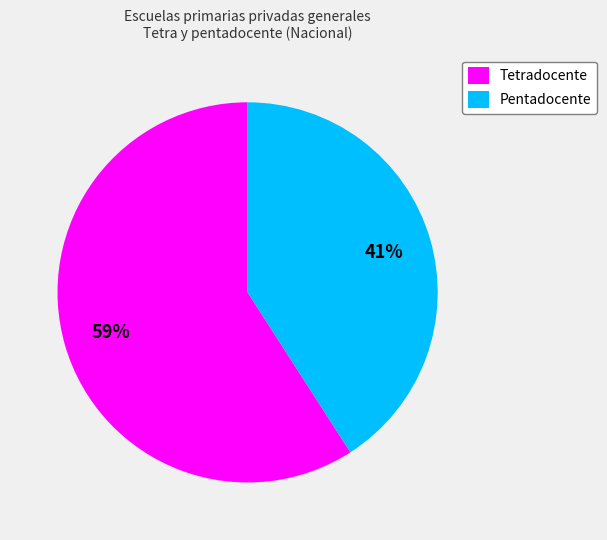

How many segments does this pie chart have?

2